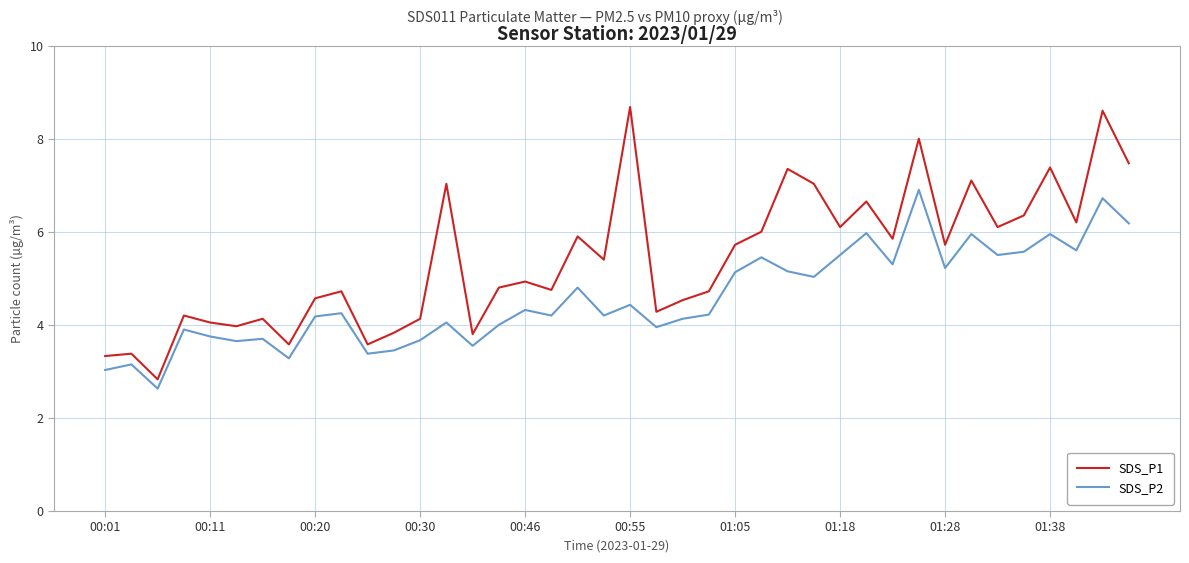

Which series has the largest range (max minus min)?

SDS_P1